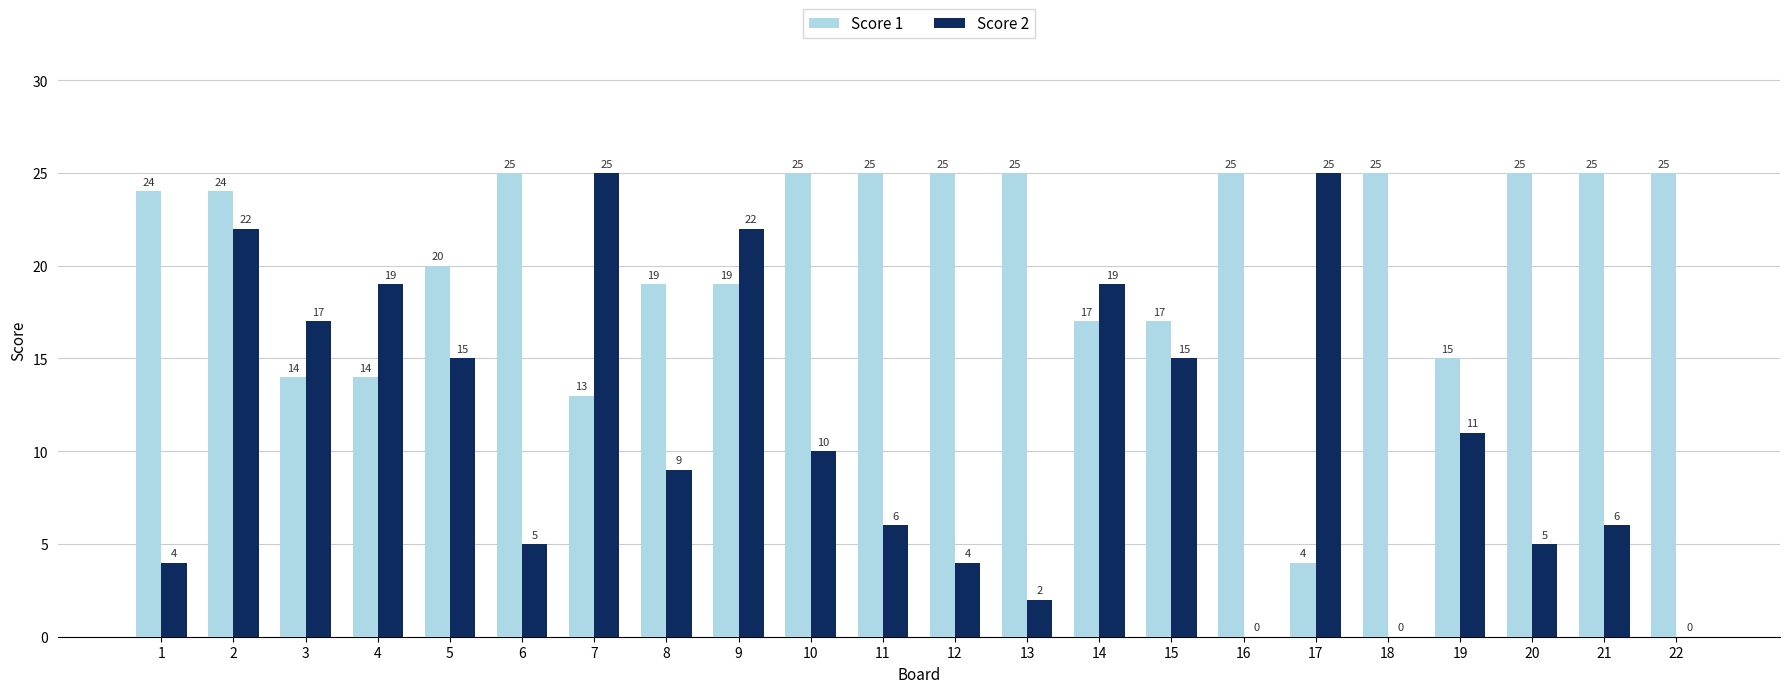

The Score 2 series shows 6 at 11. True or false?

True